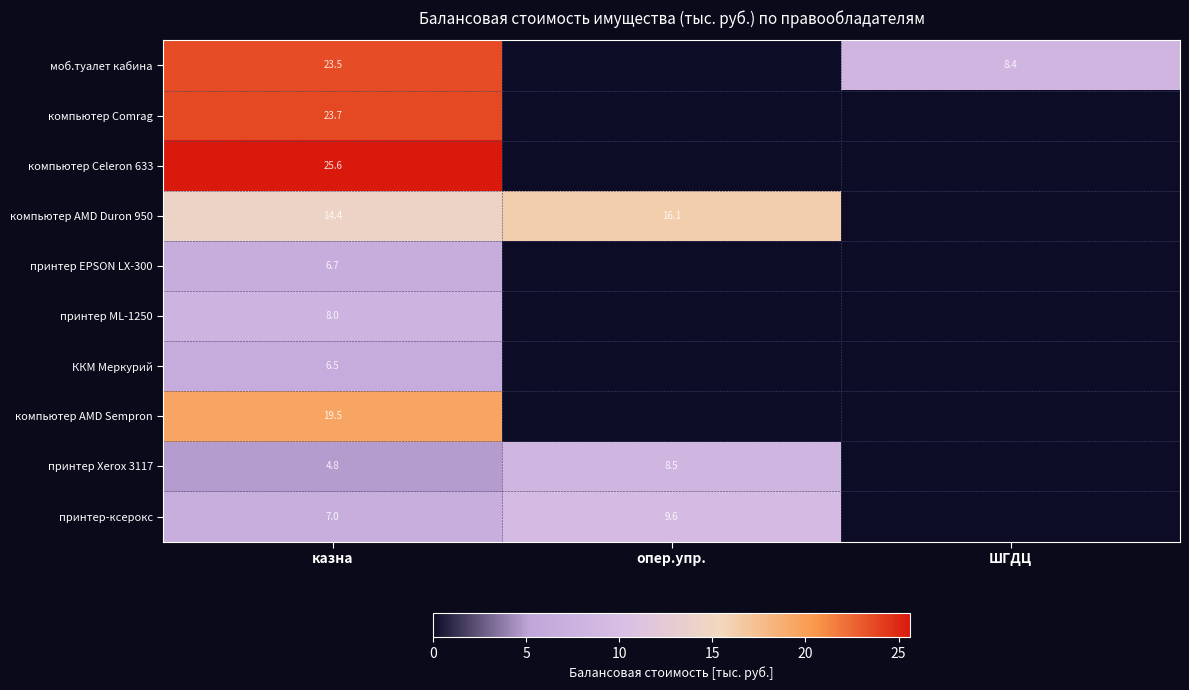

True or false: принтер Xerox 3117 has a value of 8.5 at опер.упр..

True